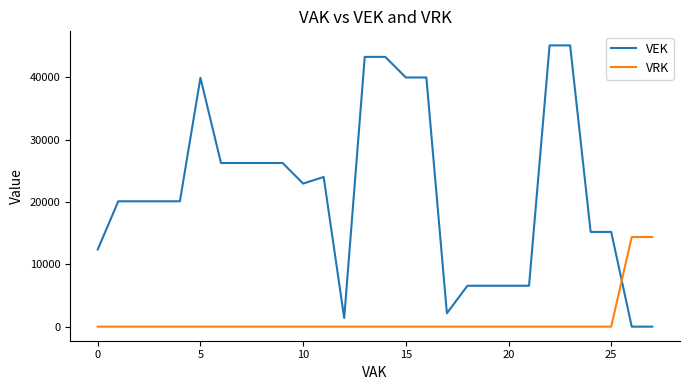

Rank the series by their average value, from lowest to highest.

VRK, VEK